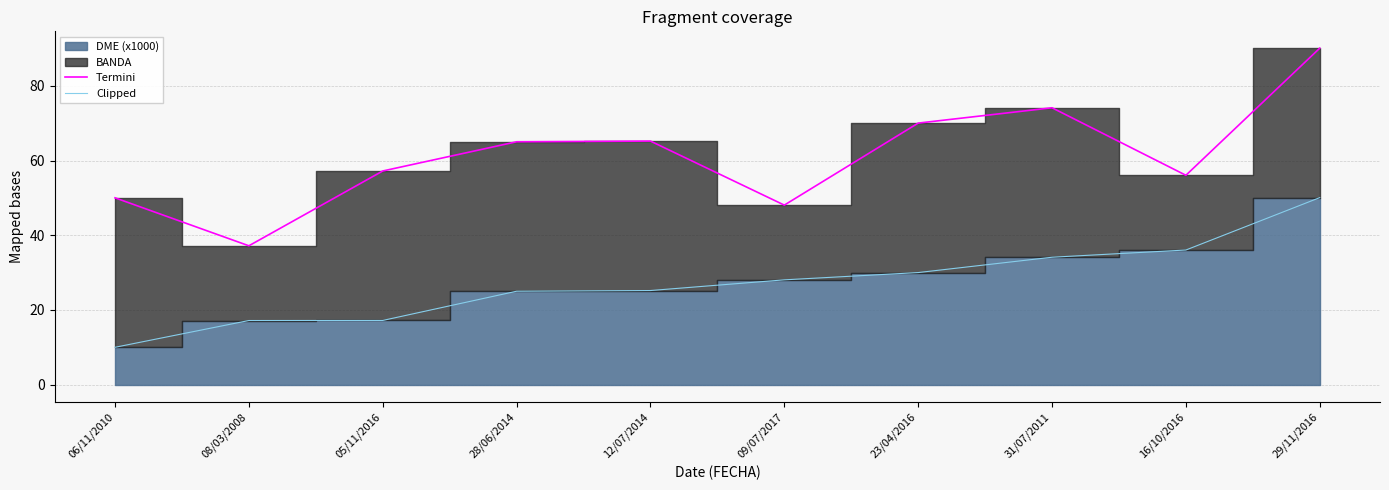

True or false: Termini and Clipped intersect in this chart.

False